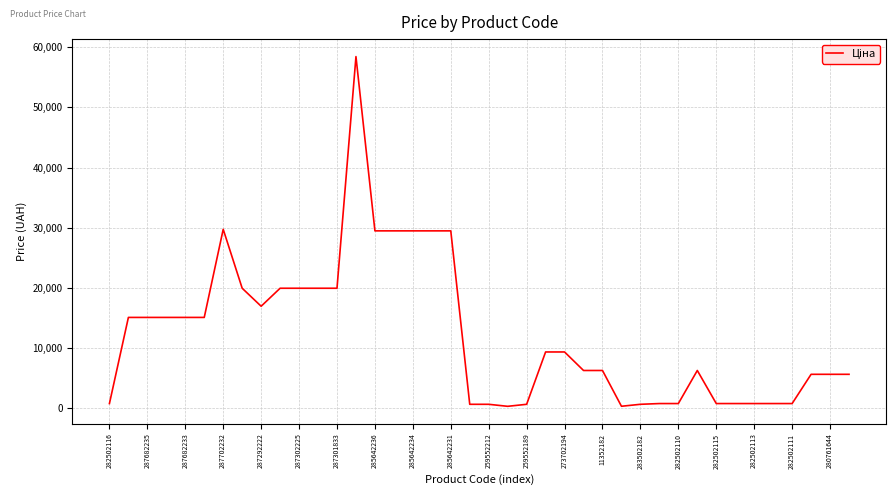

What is the maximum value shown in the chart?

58426.5